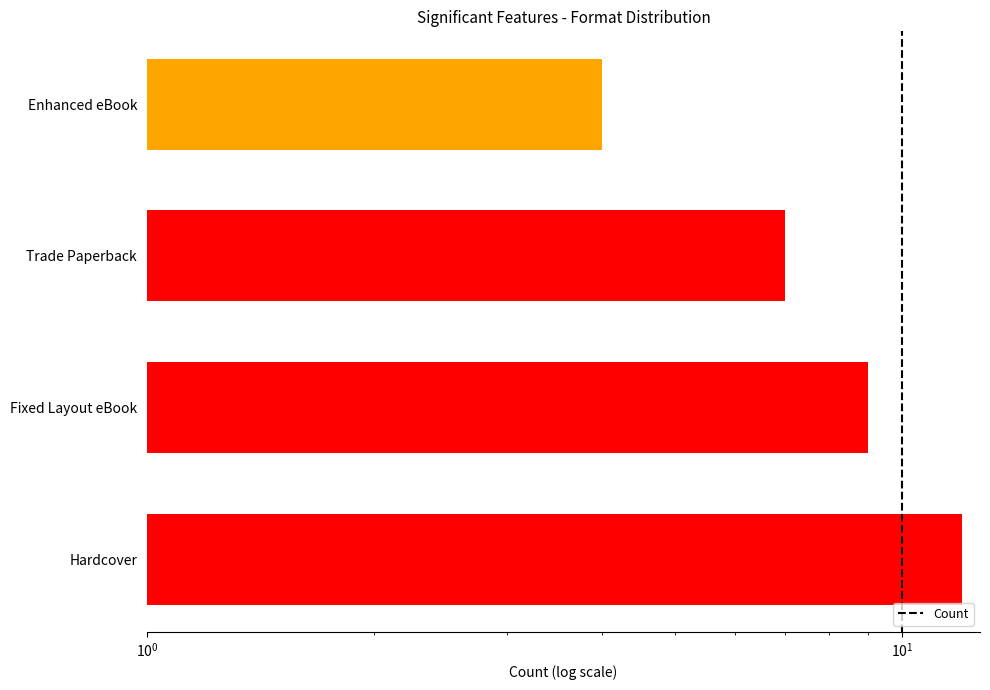

How many data points are above 9?

1